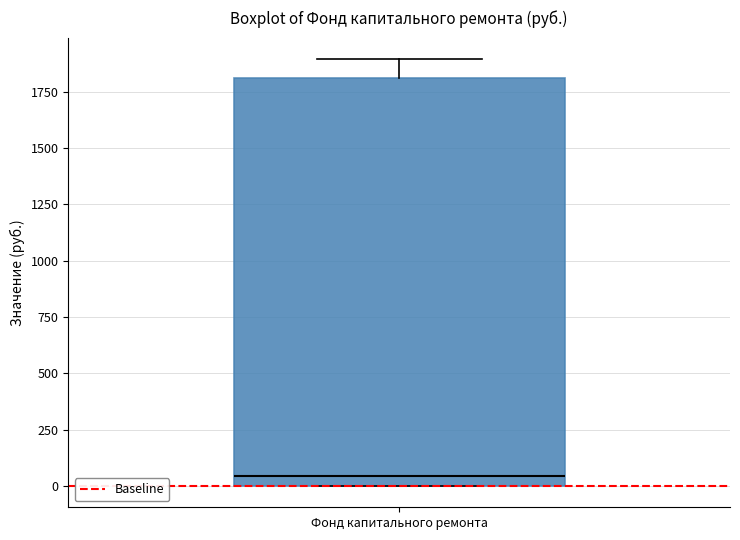

Read this box plot against the y-axis: the position of the median line, the range covered by the box, and the ends of both whiskers. The values are not printed on the chart, so give them approximately, as read against the axis.

median 50, box 0 to 1800, whiskers 0 to 1900